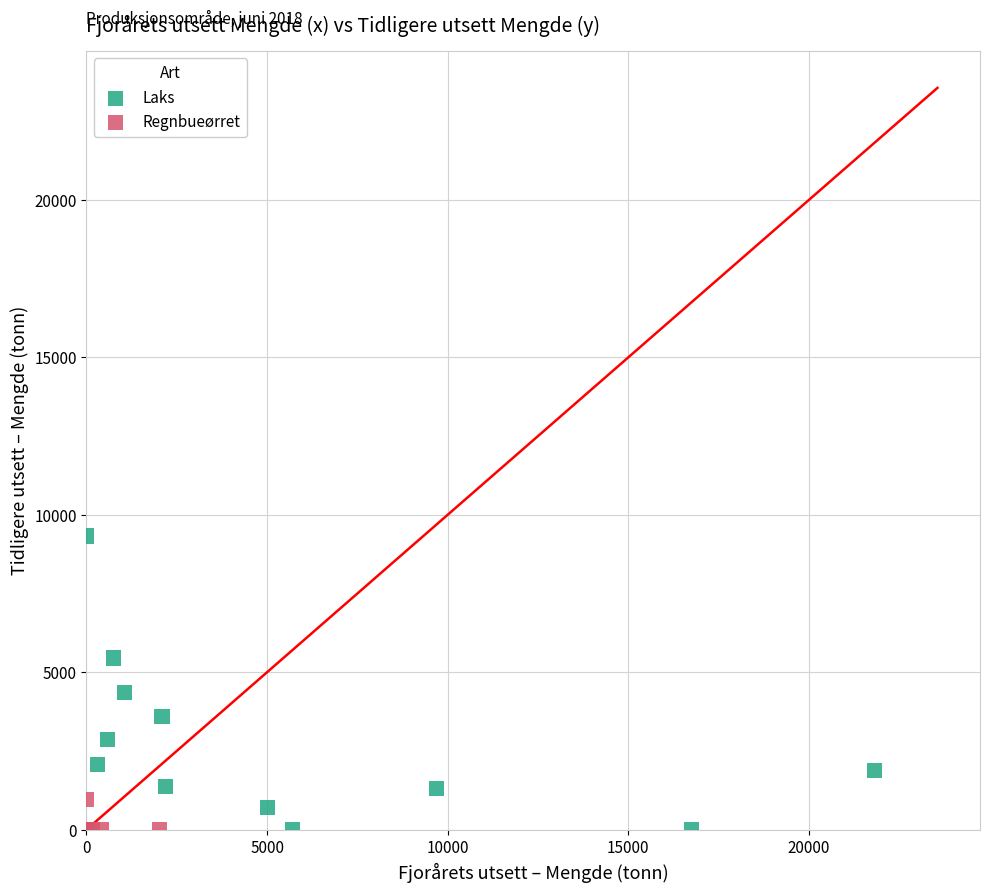

Which series reaches the maximum Y coordinate?

Laks